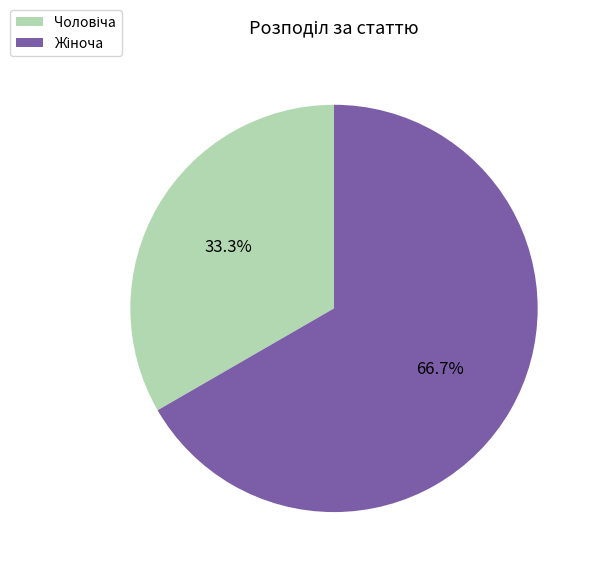

To the nearest percent, what is the difference between the largest and smallest slice percentages?

33%